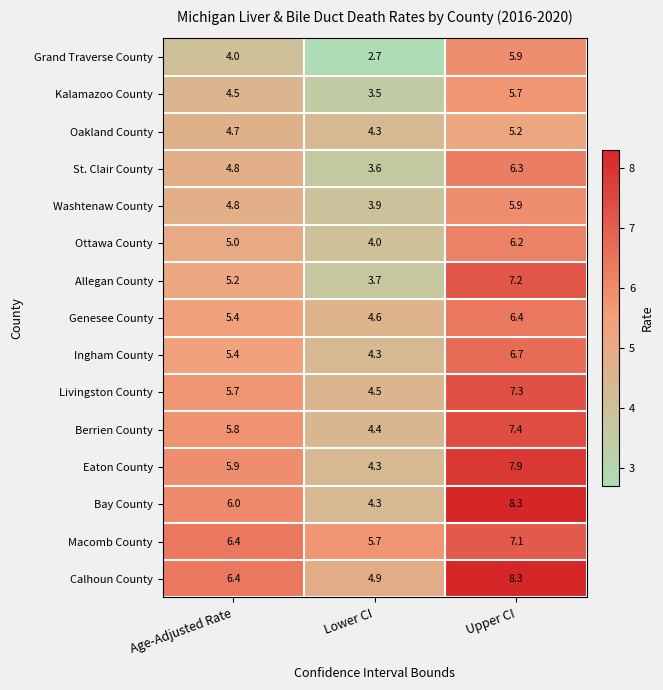

The value of Ingham County at Age-Adjusted Rate is 2.9. True or false?

False